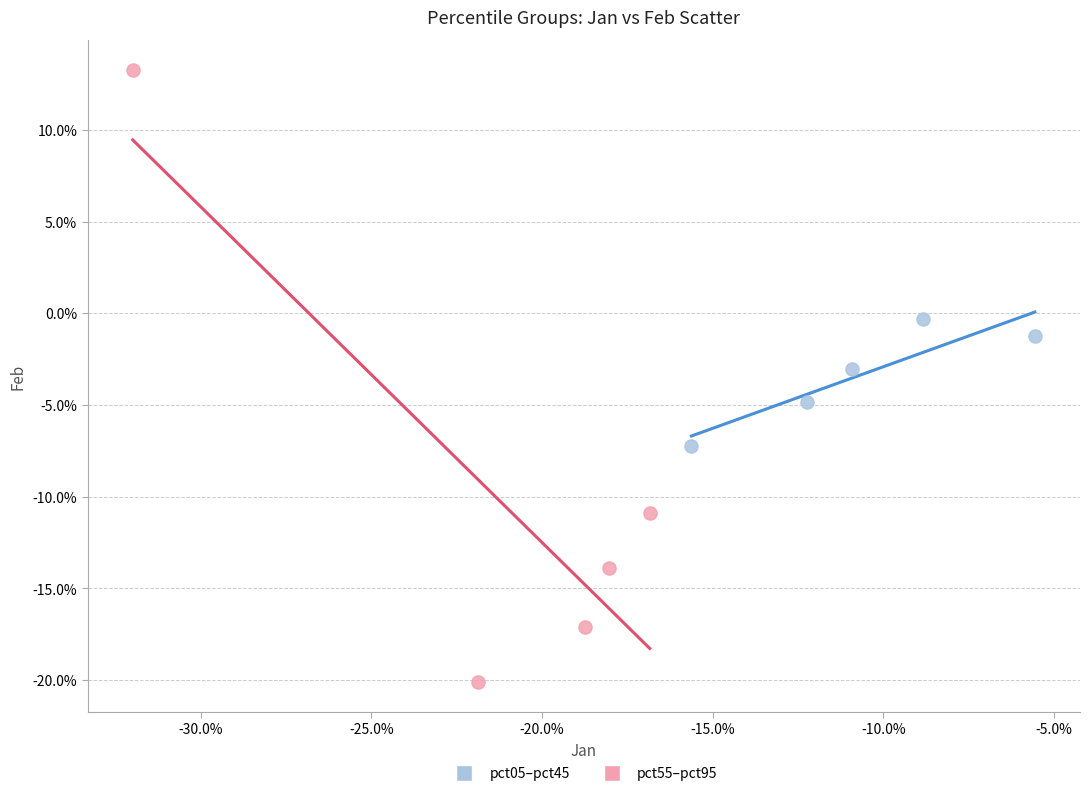

What are all the series names shown in the legend?

pct05–pct45, pct55–pct95